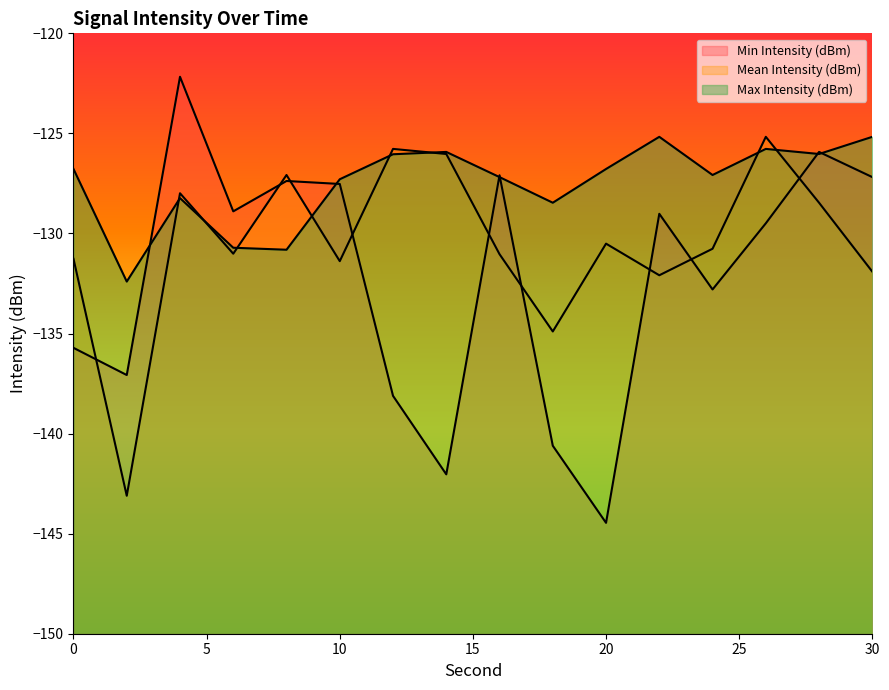

How many interior local peaks does the Min Intensity (dBm) series have?

5